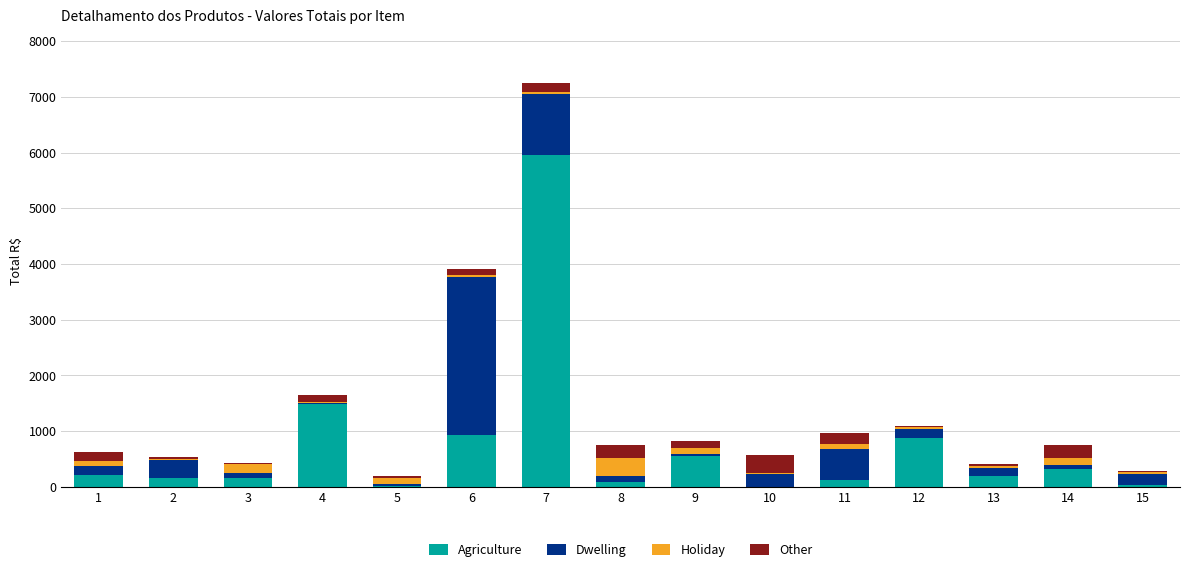

At which category is the sum across all series the highest?

7